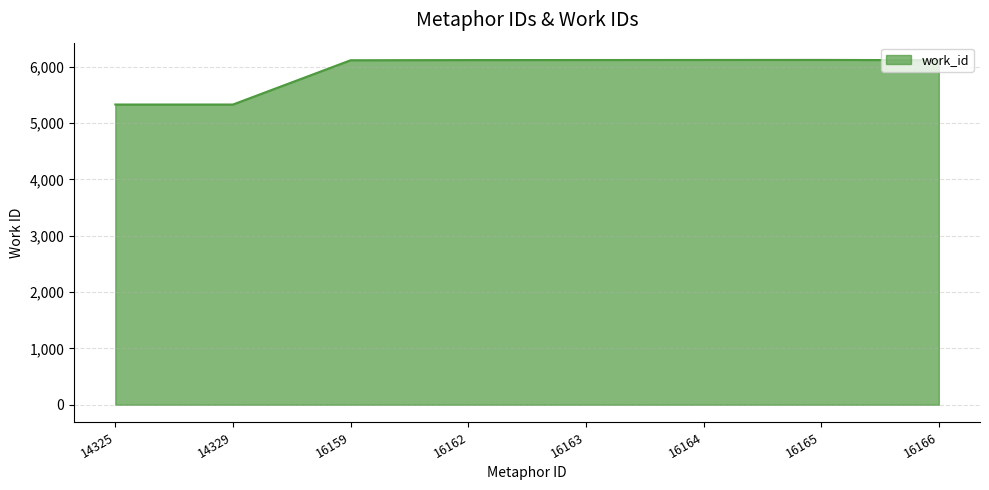

Is it true that the value at 16163 is 3631?

False